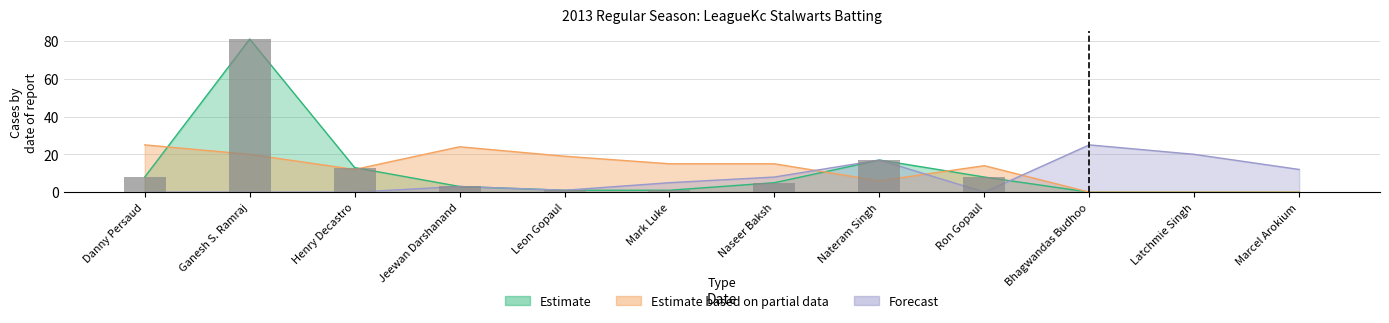

How many data points in Estimate based on partial data are less than 15?

6